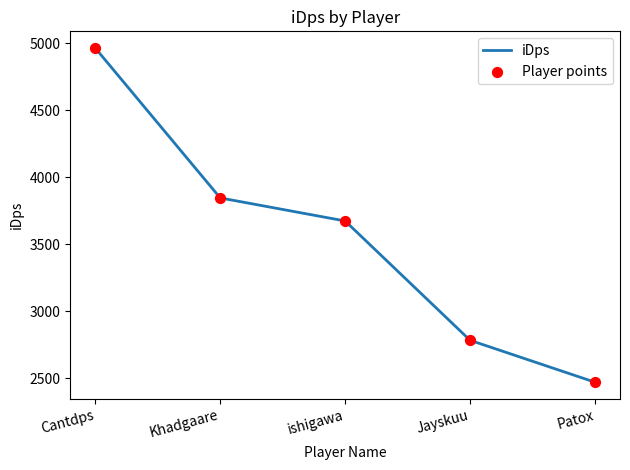

Approximately how many times larger is the value at Patox compared to Khadgaare?

0.6